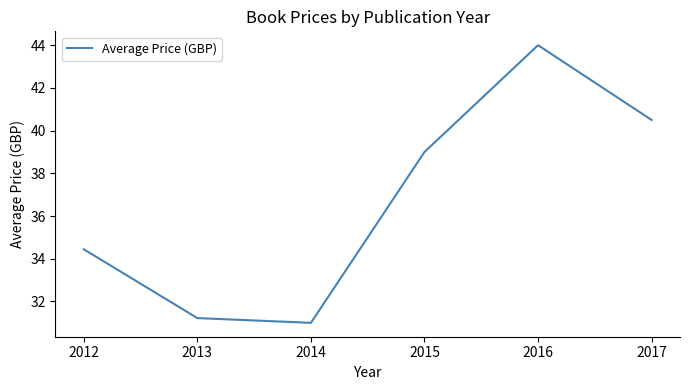

What is the maximum value shown in the chart?

44.0